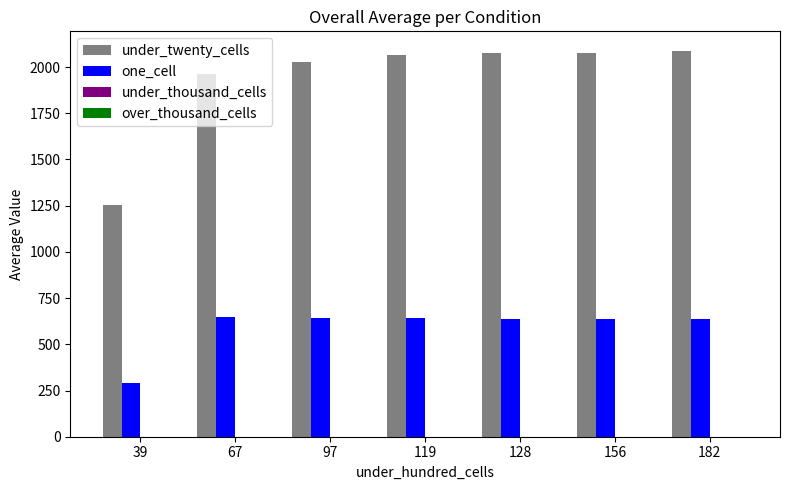

What is the spread (max minus min) of values at 97?

1386.6